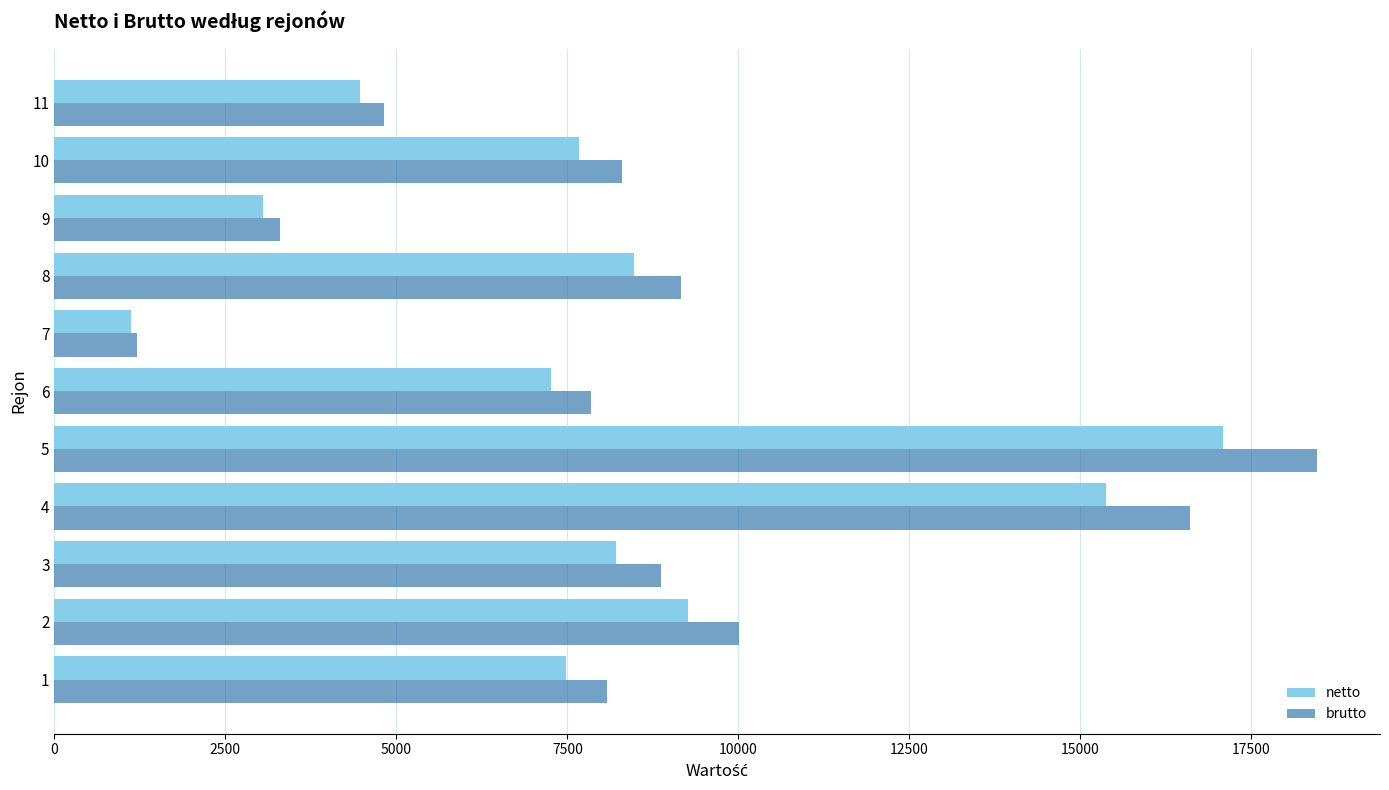

Which category has the lowest value in the brutto series?

7